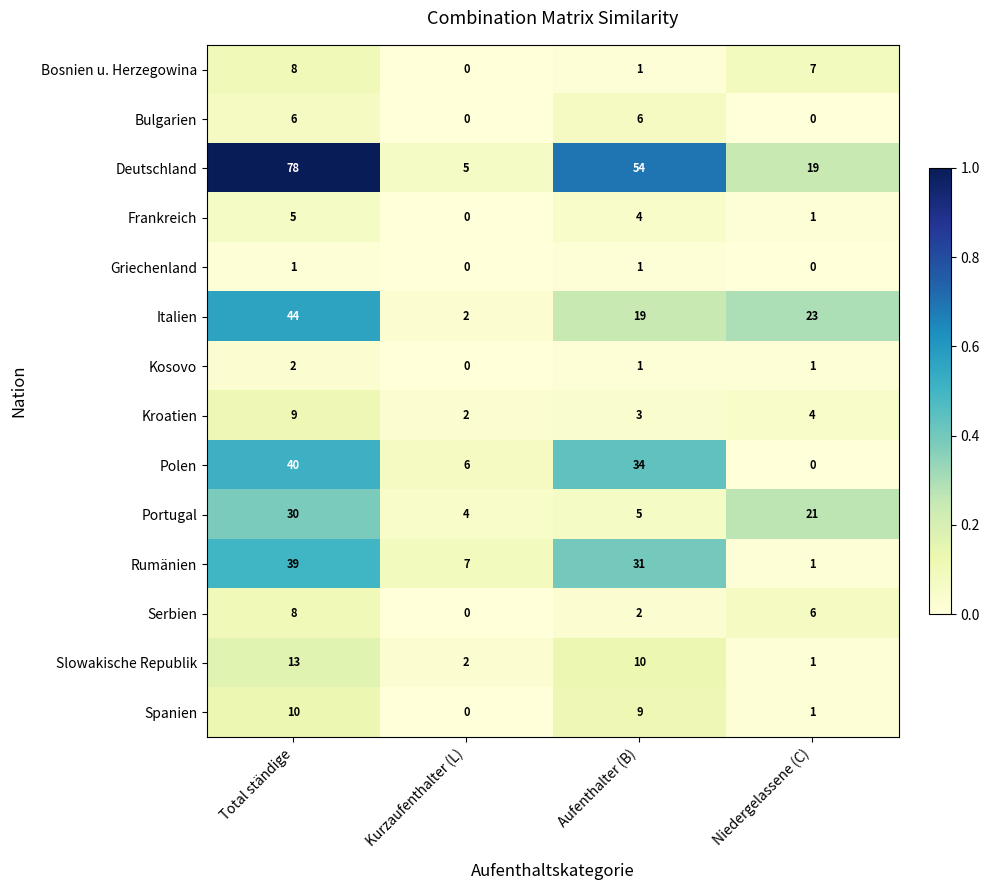

What is the greatest value displayed?

78